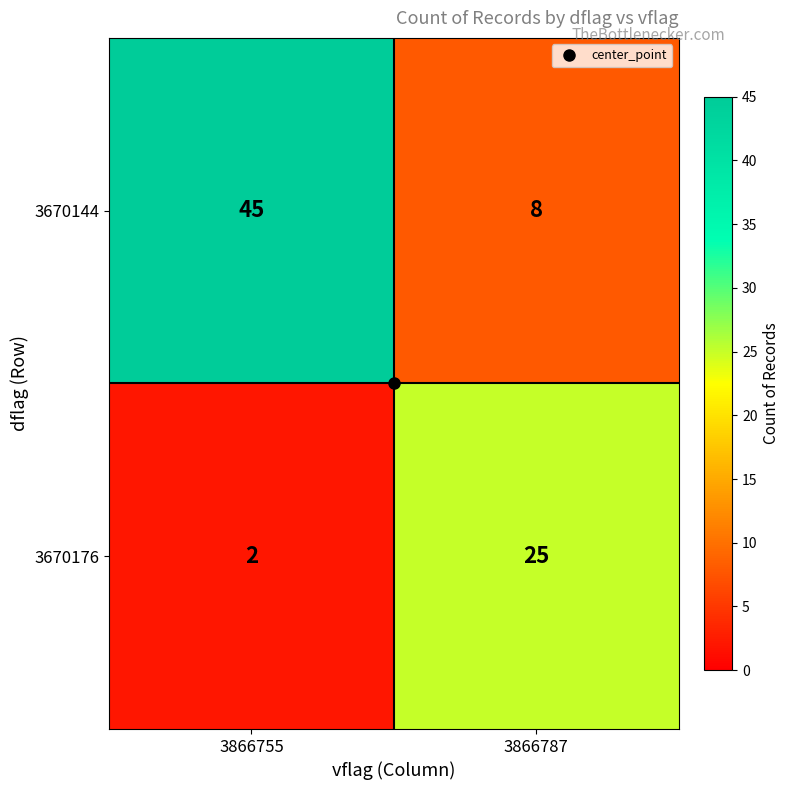

Where is 3670176 nearest to the value 13?

3866755